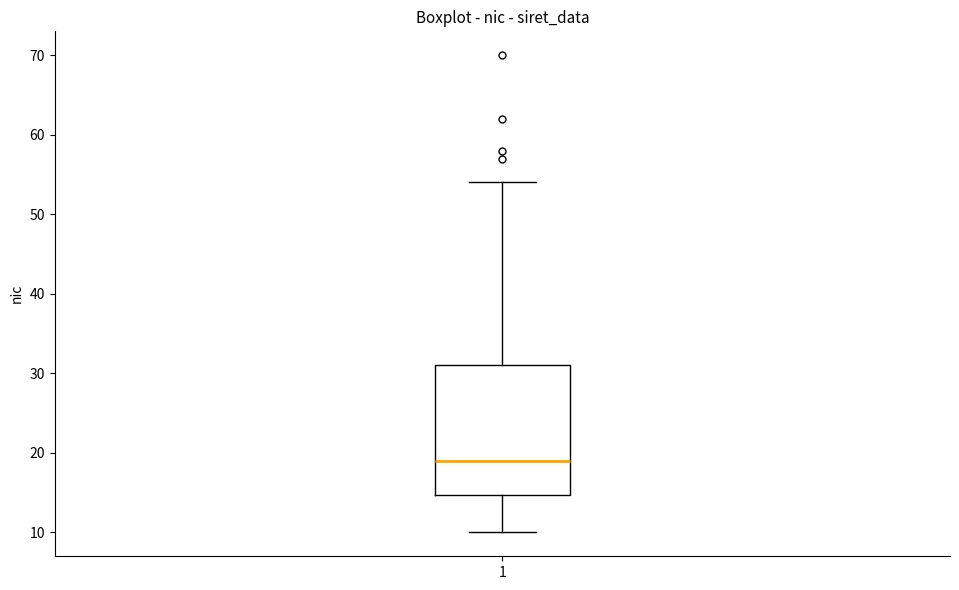

Read this box plot against the y-axis: the position of the median line, the range covered by the box, and the ends of both whiskers. The values are not printed on the chart, so give them approximately, as read against the axis.

median 19, box 15 to 31, whiskers 10 to 54